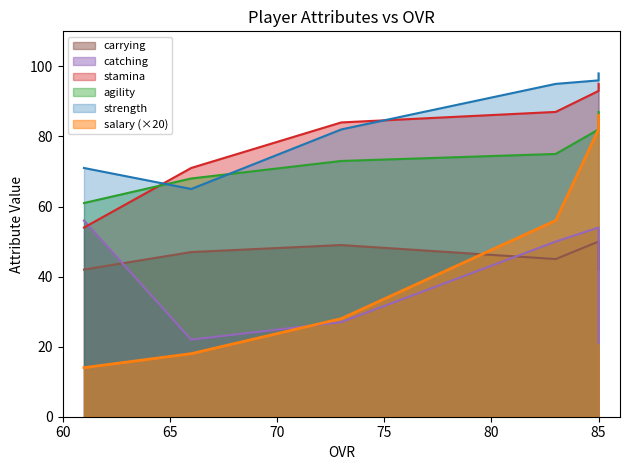

How many data points in strength are above 95?

2